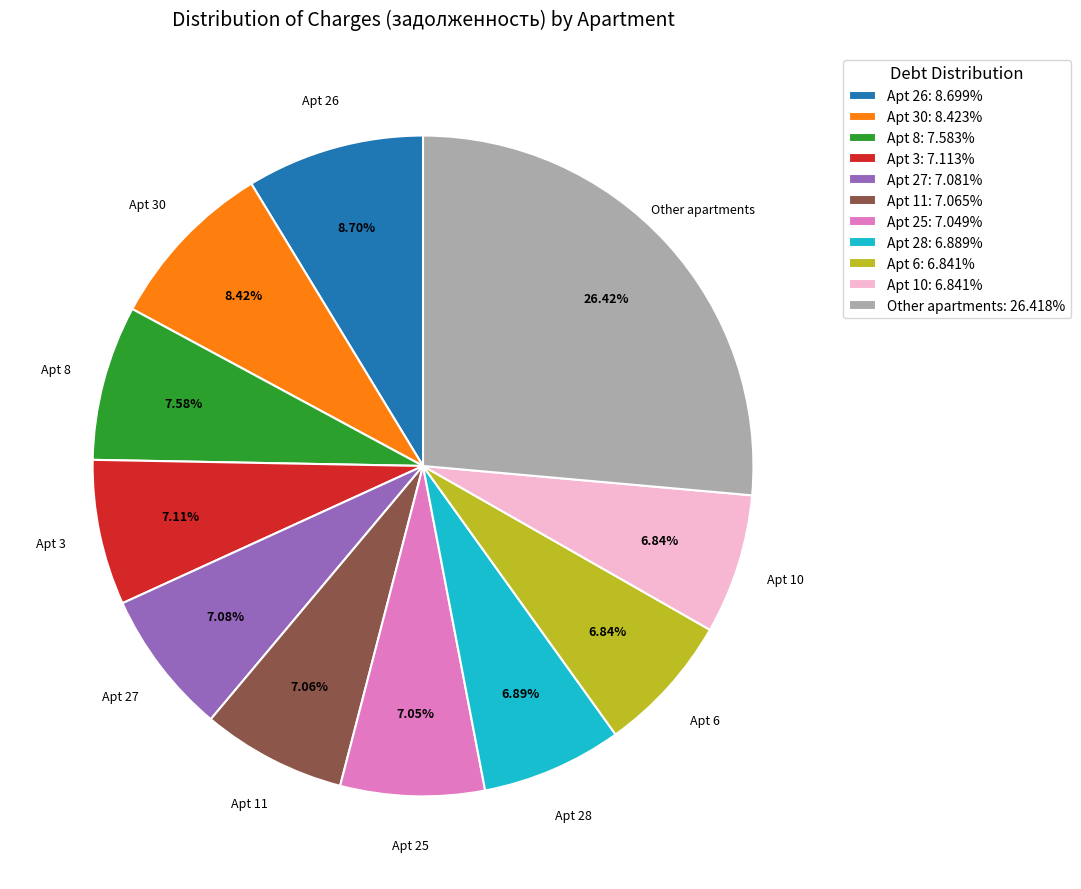

Is there any slice that represents more than half of the pie?

No